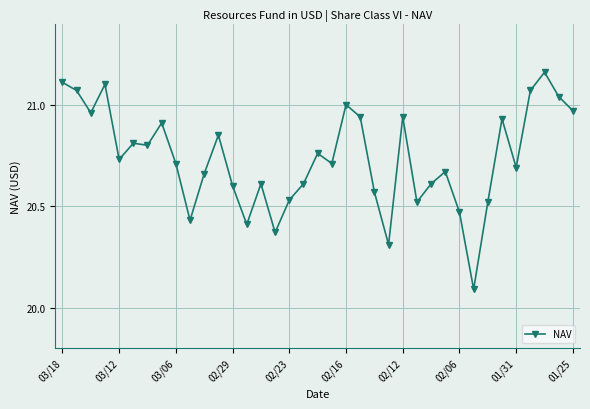

What is the difference between the second highest and second lowest values?

0.8